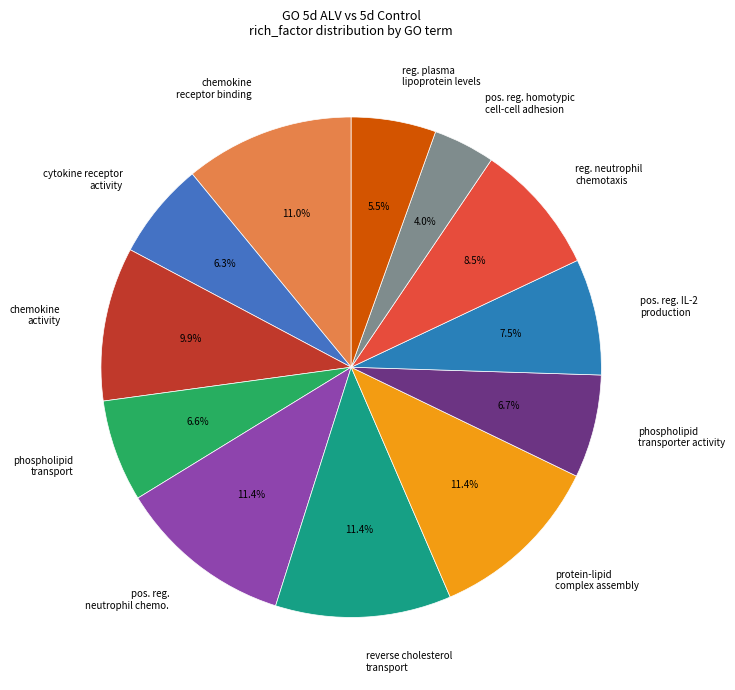

Count the number of slices in the pie.

12